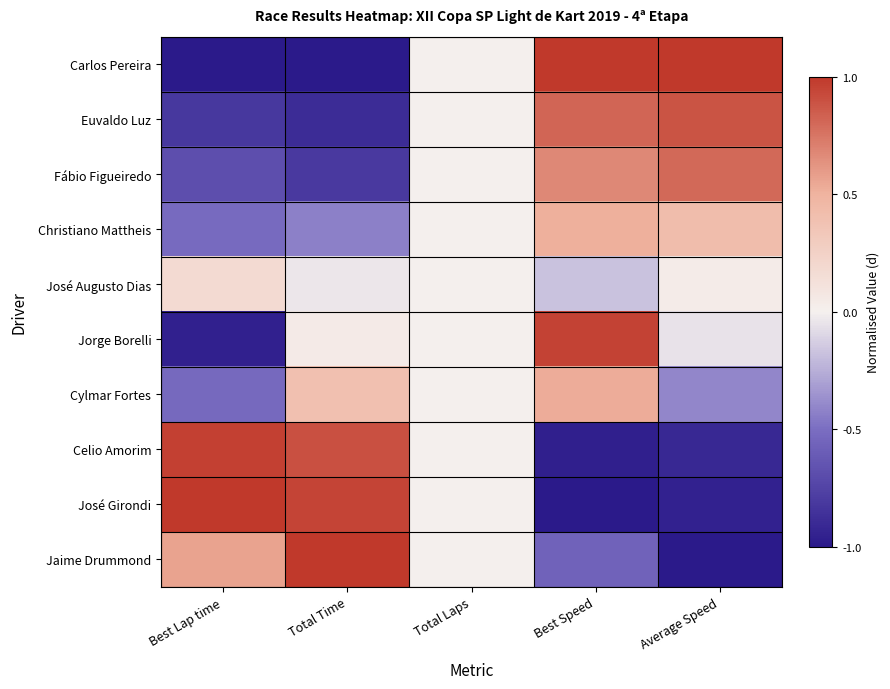

Reading right to left, extract all data points from this chart.

Carlos Pereira: Average Speed=1.0	Best Speed=1.0	Total Laps=0.0	Total Time=-1.0	Best Lap time=-1.0
Euvaldo Luz: Average Speed=0.9	Best Speed=0.8	Total Laps=0.0	Total Time=-0.9	Best Lap time=-0.8
Fábio Figueiredo: Average Speed=0.8	Best Speed=0.7	Total Laps=0.0	Total Time=-0.8	Best Lap time=-0.7
Christiano Mattheis: Average Speed=0.4	Best Speed=0.5	Total Laps=0.0	Total Time=-0.4	Best Lap time=-0.5
José Augusto Dias: Average Speed=0.0	Best Speed=-0.2	Total Laps=0.0	Total Time=-0.0	Best Lap time=0.2
Jorge Borelli: Average Speed=-0.1	Best Speed=1.0	Total Laps=0.0	Total Time=0.0	Best Lap time=-1.0
Cylmar Fortes: Average Speed=-0.4	Best Speed=0.5	Total Laps=0.0	Total Time=0.4	Best Lap time=-0.5
Celio Amorim: Average Speed=-0.9	Best Speed=-1.0	Total Laps=0.0	Total Time=0.9	Best Lap time=1.0
José Girondi: Average Speed=-1.0	Best Speed=-1.0	Total Laps=0.0	Total Time=0.9	Best Lap time=1.0
Jaime Drummond: Average Speed=-1.0	Best Speed=-0.6	Total Laps=0.0	Total Time=1.0	Best Lap time=0.6